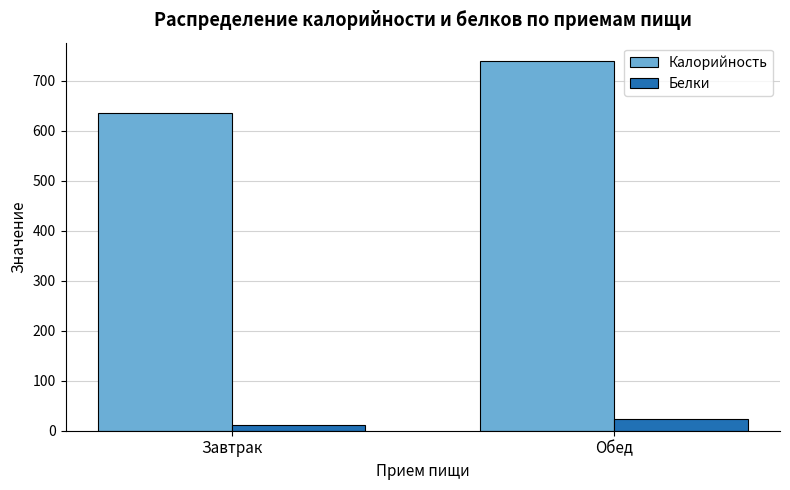

What is the average value of the Белки series?

17.4